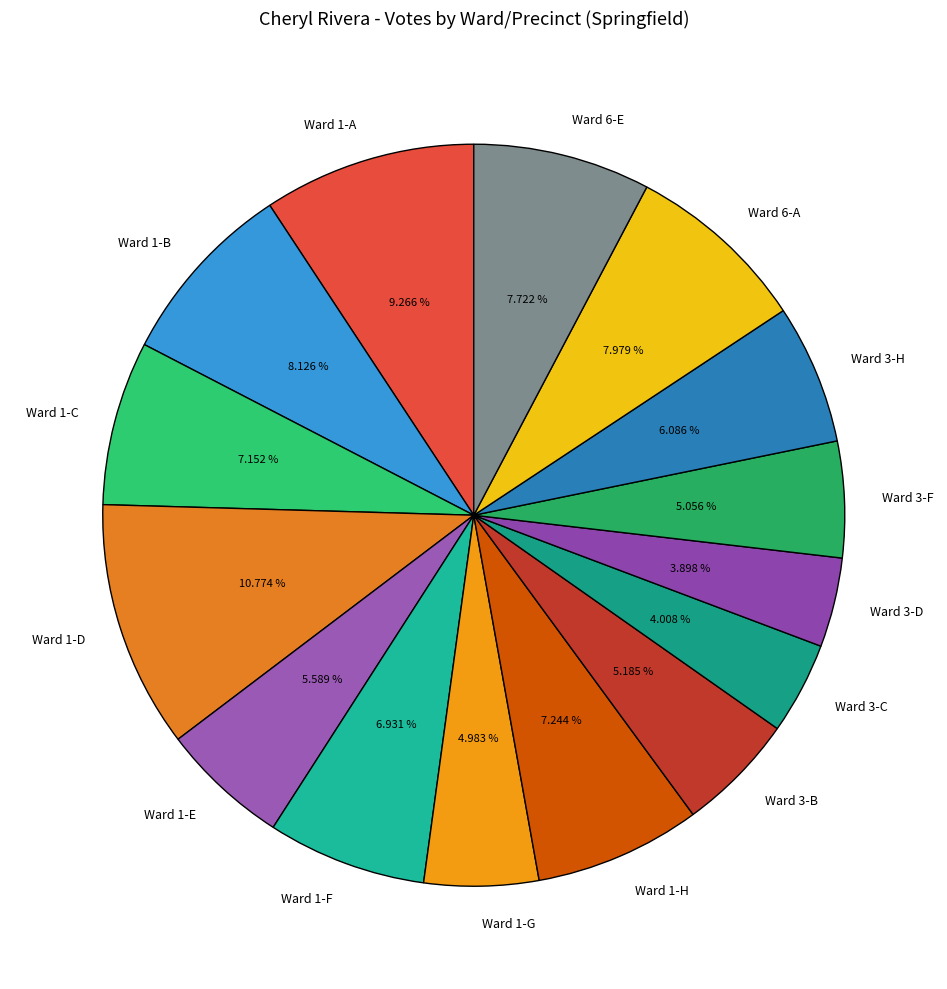

Combined, do Ward 3-H and Ward 6-E account for over 50%?

No